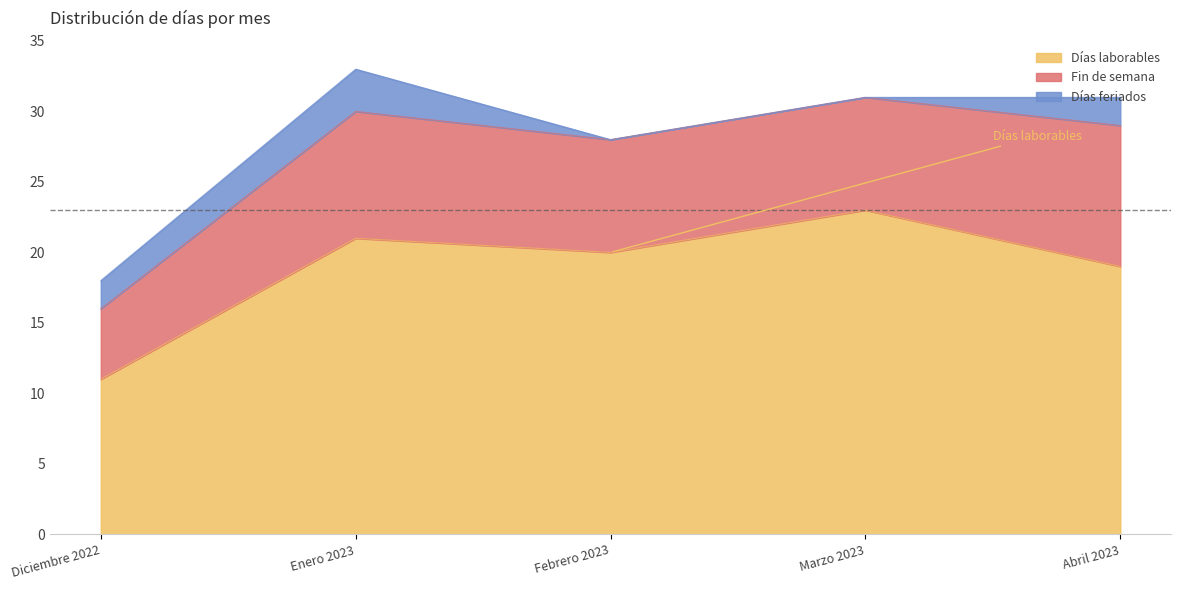

True or false: Días laborables and Días feriados cross at least once.

False